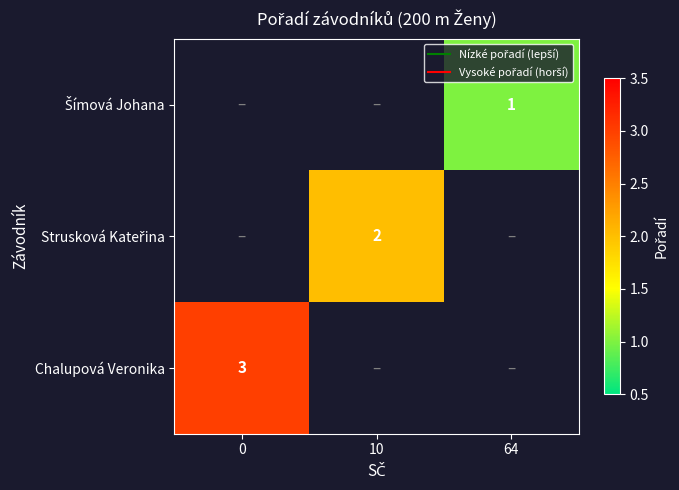

True or false: Šímová Johana has a value of 1.7 at 64.

False